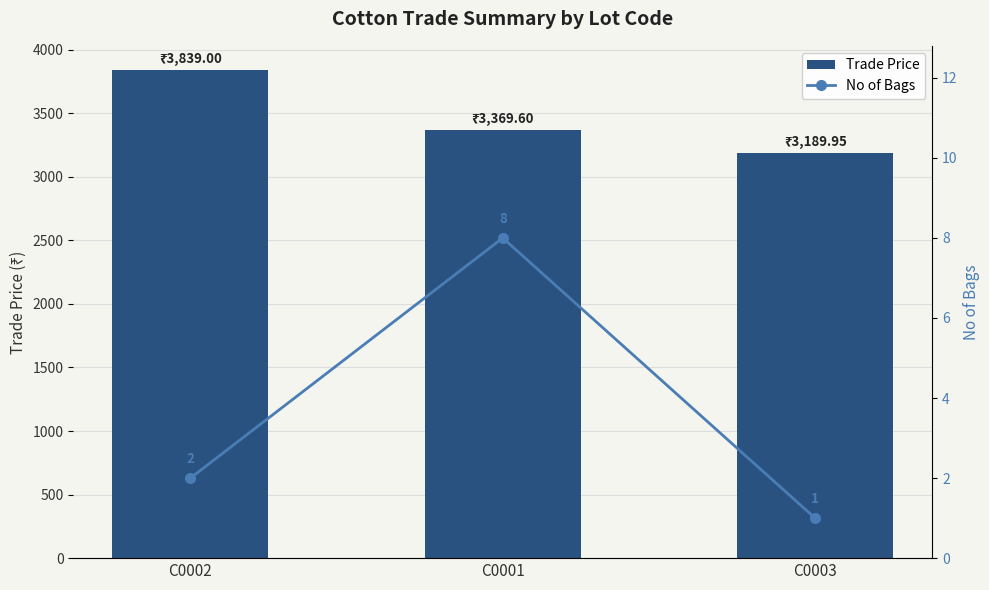

Which series has the largest total across all categories?

Trade Price